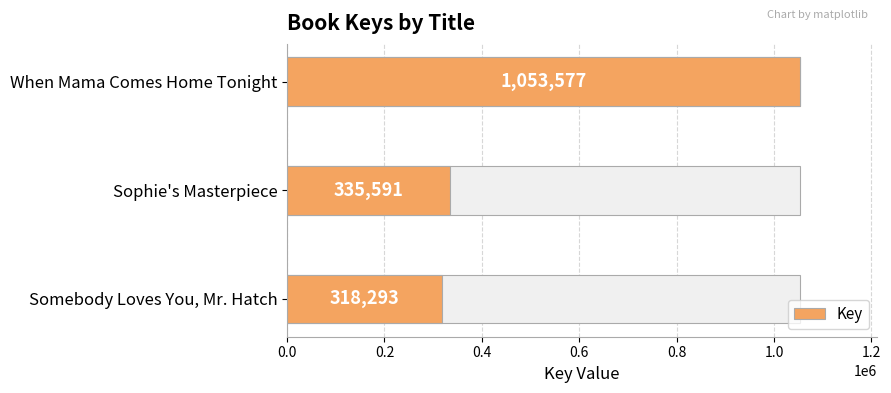

Is it true that the value at When Mama Comes Home Tonight is 737124?

False